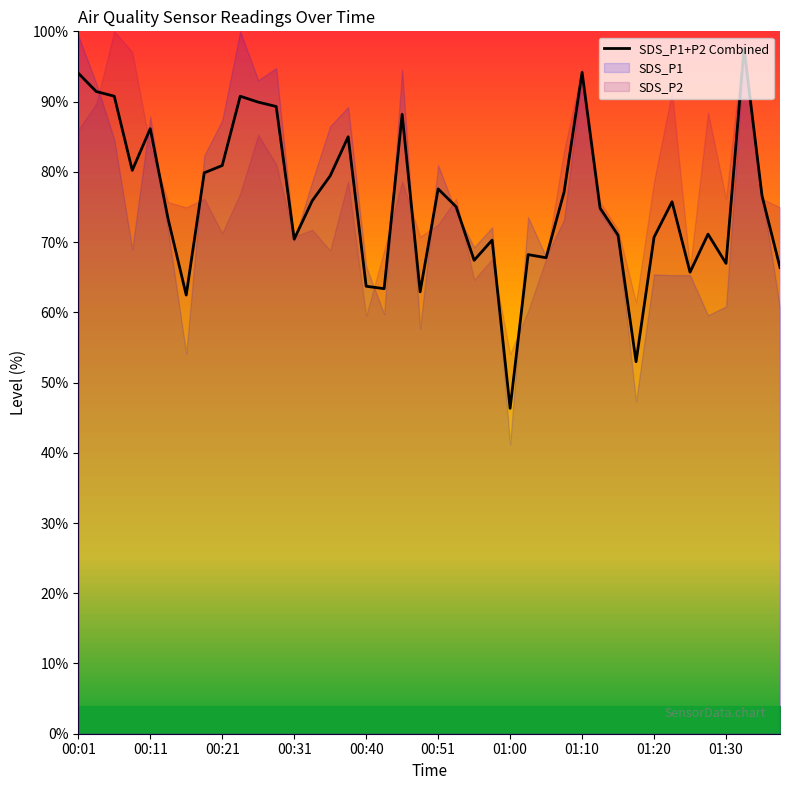

Does the chart display data point markers on the line(s)?

No